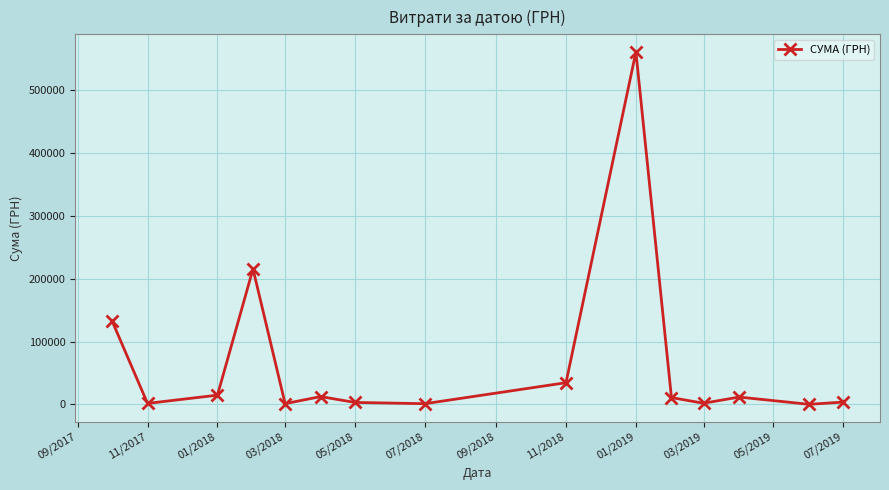

What is the maximum value shown in the chart?

560809.7